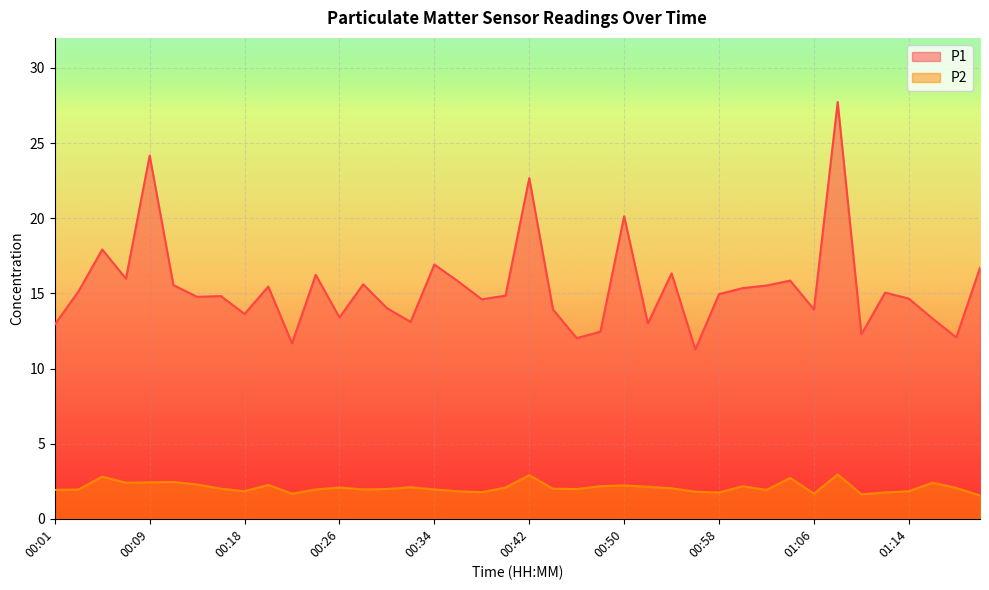

What are all the series names shown in the legend?

P1, P2